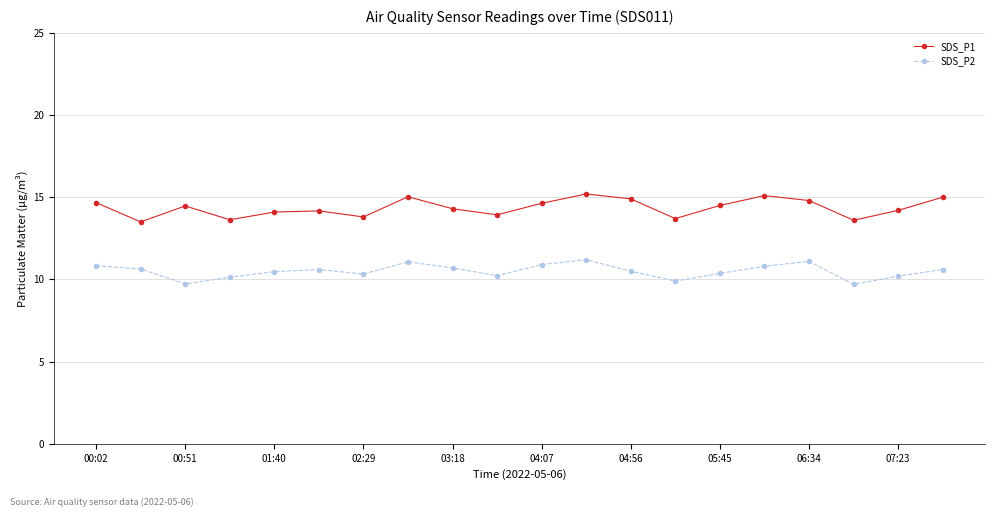

True or false: SDS_P1 and SDS_P2 intersect in this chart.

False